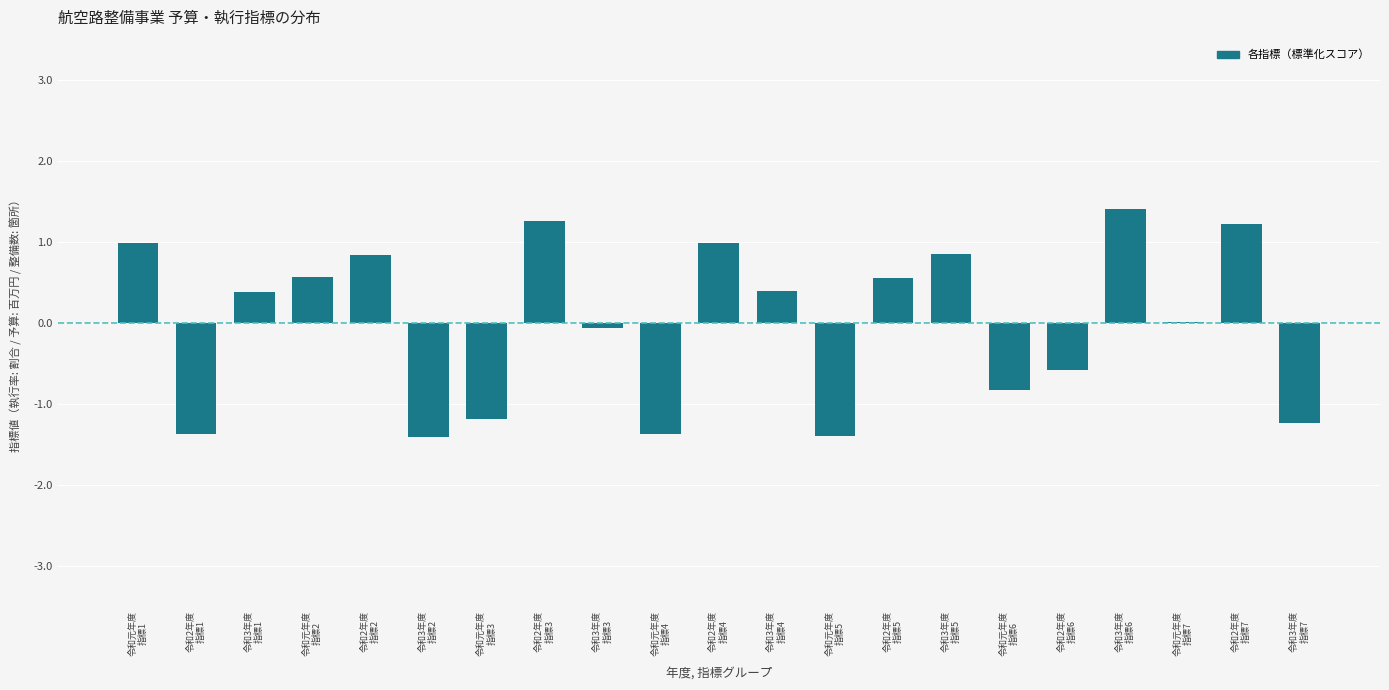

What is the maximum value shown in the chart?

1.4